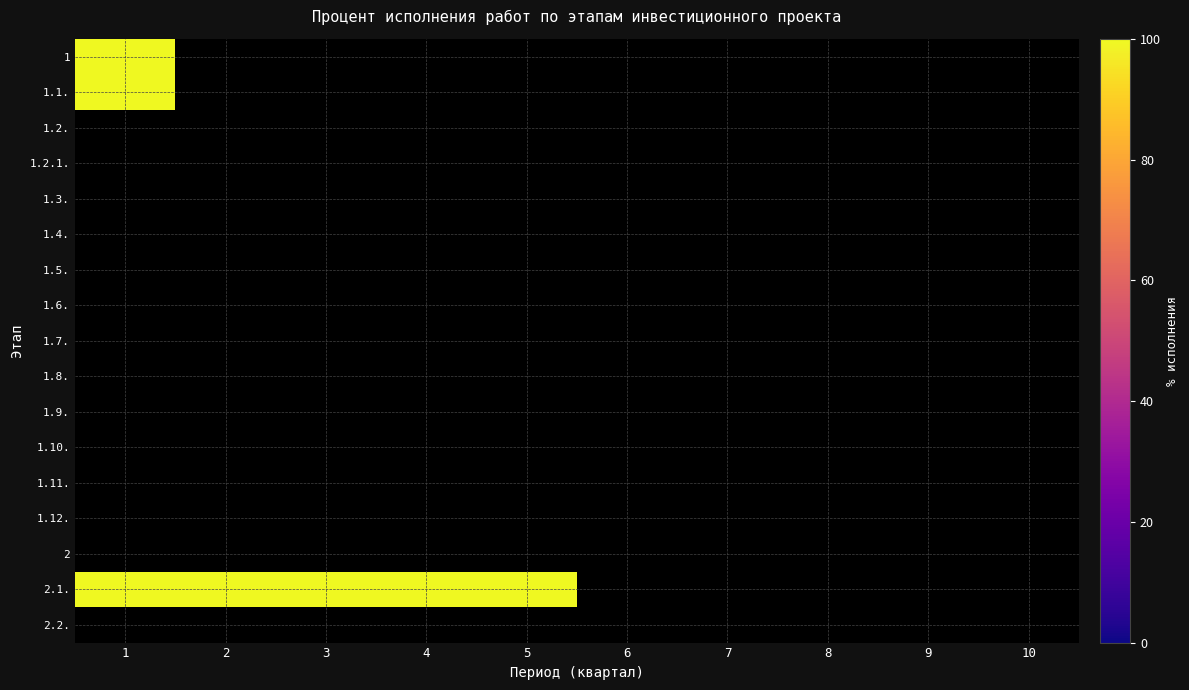

Reading left to right, transcribe all the data shown in this chart.

1: 1=100	1.1.=100	1.2.=0	1.2.1.=0	1.3.=0	1.4.=0	1.5.=0	1.6.=0	1.7.=0	1.8.=0	1.9.=0	1.10.=0	1.11.=0	1.12.=0	2=0	2.1.=100	2.2.=0
2: 1=0	1.1.=0	1.2.=0	1.2.1.=0	1.3.=0	1.4.=0	1.5.=0	1.6.=0	1.7.=0	1.8.=0	1.9.=0	1.10.=0	1.11.=0	1.12.=0	2=0	2.1.=100	2.2.=0
3: 1=0	1.1.=0	1.2.=0	1.2.1.=0	1.3.=0	1.4.=0	1.5.=0	1.6.=0	1.7.=0	1.8.=0	1.9.=0	1.10.=0	1.11.=0	1.12.=0	2=0	2.1.=100	2.2.=0
4: 1=0	1.1.=0	1.2.=0	1.2.1.=0	1.3.=0	1.4.=0	1.5.=0	1.6.=0	1.7.=0	1.8.=0	1.9.=0	1.10.=0	1.11.=0	1.12.=0	2=0	2.1.=100	2.2.=0
5: 1=0	1.1.=0	1.2.=0	1.2.1.=0	1.3.=0	1.4.=0	1.5.=0	1.6.=0	1.7.=0	1.8.=0	1.9.=0	1.10.=0	1.11.=0	1.12.=0	2=0	2.1.=100	2.2.=0
6: 1=0	1.1.=0	1.2.=0	1.2.1.=0	1.3.=0	1.4.=0	1.5.=0	1.6.=0	1.7.=0	1.8.=0	1.9.=0	1.10.=0	1.11.=0	1.12.=0	2=0	2.1.=0	2.2.=0
7: 1=0	1.1.=0	1.2.=0	1.2.1.=0	1.3.=0	1.4.=0	1.5.=0	1.6.=0	1.7.=0	1.8.=0	1.9.=0	1.10.=0	1.11.=0	1.12.=0	2=0	2.1.=0	2.2.=0
8: 1=0	1.1.=0	1.2.=0	1.2.1.=0	1.3.=0	1.4.=0	1.5.=0	1.6.=0	1.7.=0	1.8.=0	1.9.=0	1.10.=0	1.11.=0	1.12.=0	2=0	2.1.=0	2.2.=0
9: 1=0	1.1.=0	1.2.=0	1.2.1.=0	1.3.=0	1.4.=0	1.5.=0	1.6.=0	1.7.=0	1.8.=0	1.9.=0	1.10.=0	1.11.=0	1.12.=0	2=0	2.1.=0	2.2.=0
10: 1=0	1.1.=0	1.2.=0	1.2.1.=0	1.3.=0	1.4.=0	1.5.=0	1.6.=0	1.7.=0	1.8.=0	1.9.=0	1.10.=0	1.11.=0	1.12.=0	2=0	2.1.=0	2.2.=0